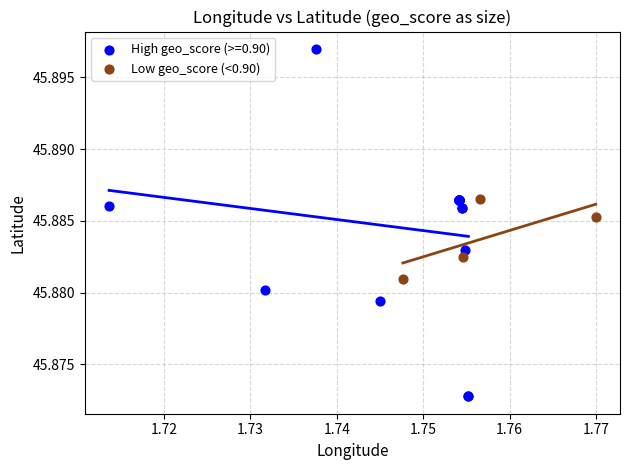

Which series has the widest spread of Y values?

High geo_score (>=0.90)